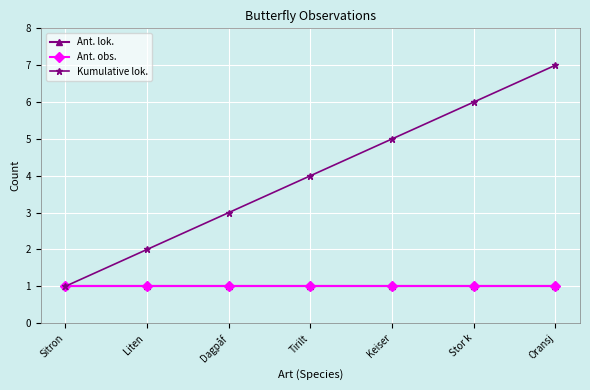

Does the chart display data point markers on the line(s)?

Yes